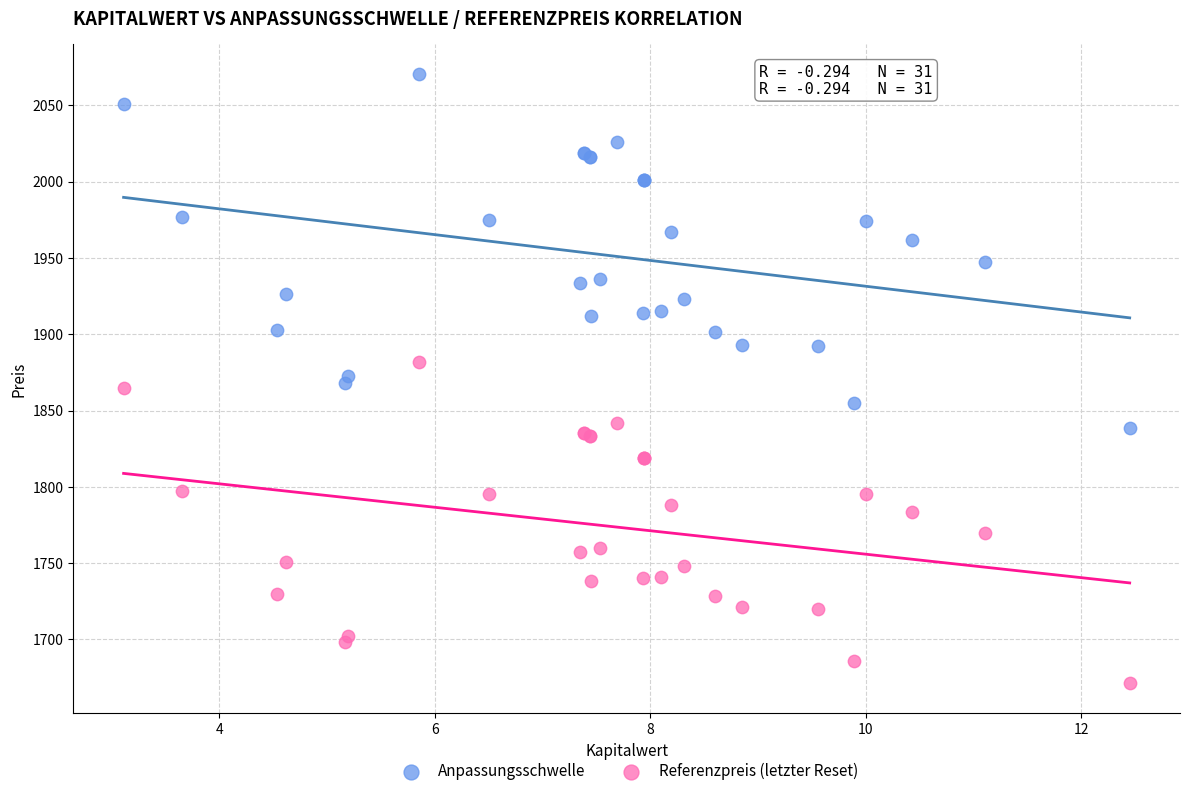

Which series reaches the maximum Y coordinate?

Anpassungsschwelle